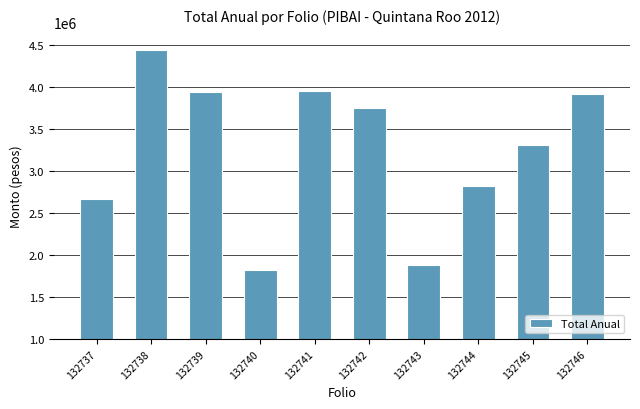

What is the ratio of the value at 132742 to the value at 132740?

2.1